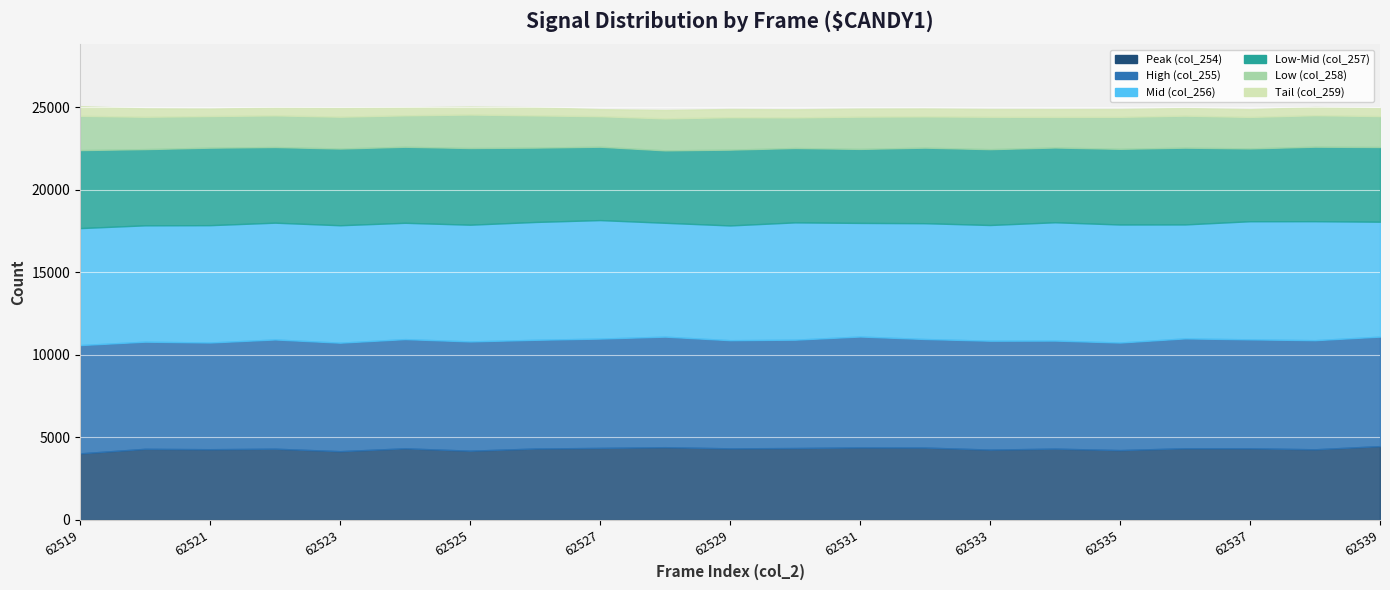

In Mid (col_256), how many points are lower than both neighbors (excluding endpoints)?

7